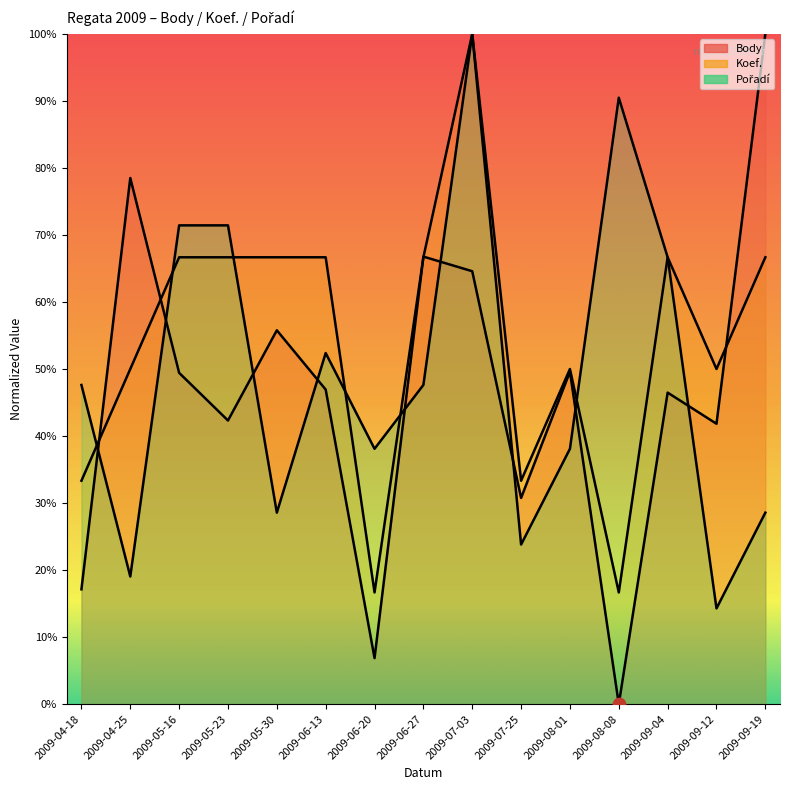

What is the total value across all series at 2009-05-16?

1.9